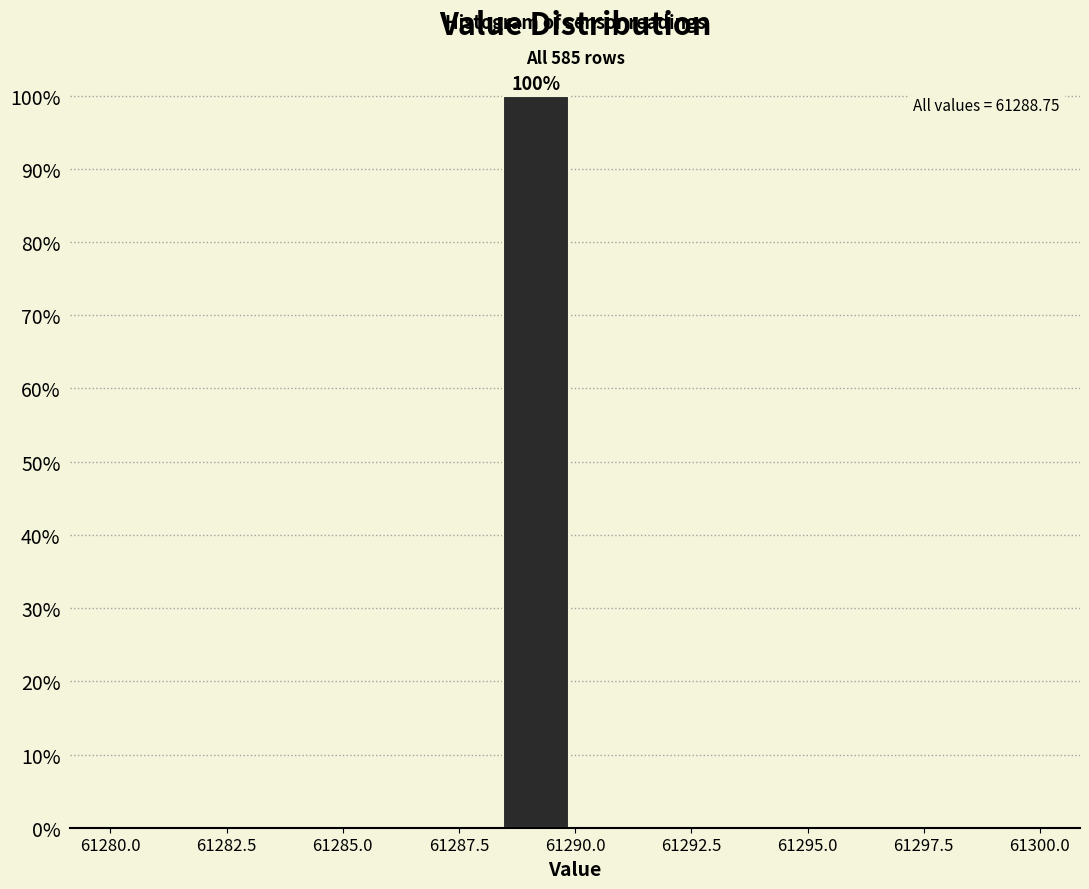

Read against the x-axis, roughly where is the centre of the tallest bar?

61289.0